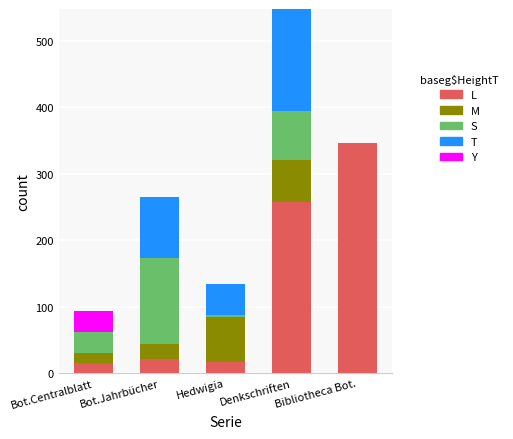

What is the total value across all series at Denkschriften?

548